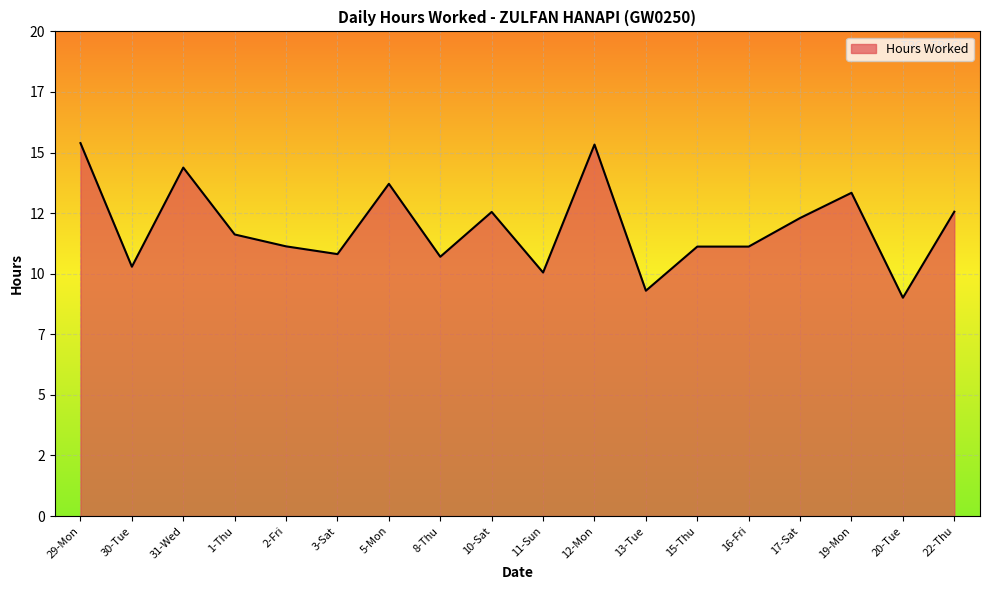

The chart shows a value of 6.5 at 31-Wed. True or false?

False